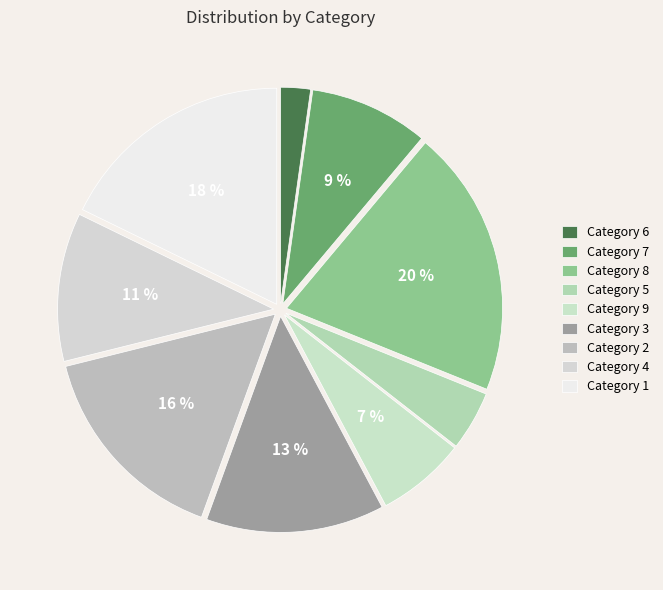

How many segments does this pie chart have?

9